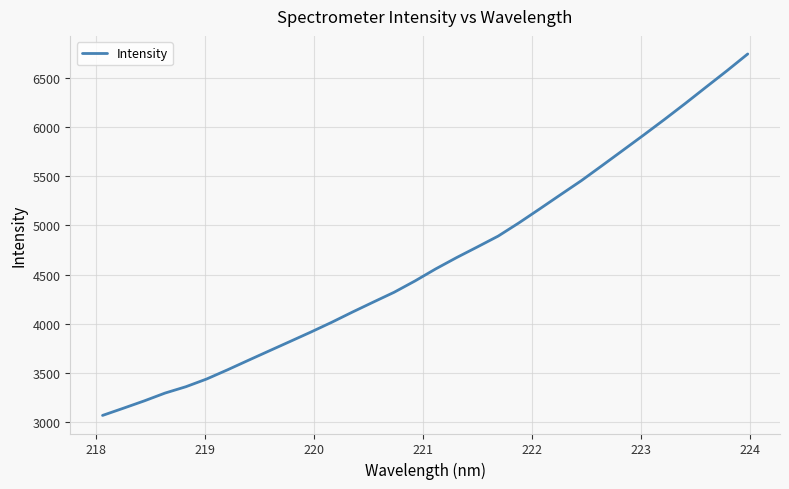

What is the difference between the maximum and minimum values?

3685.5